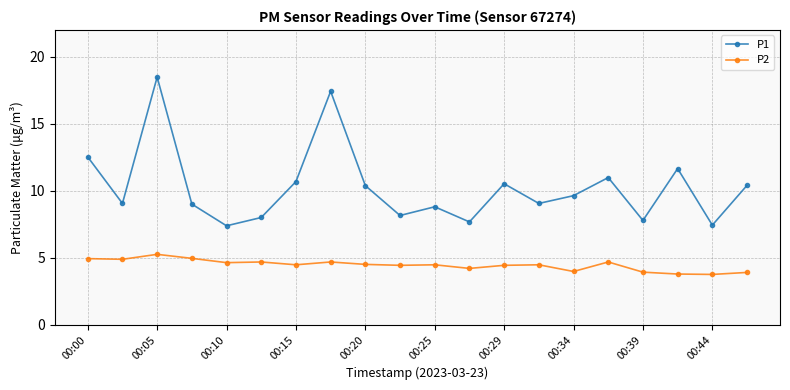

True or false: P1 and P2 intersect in this chart.

False